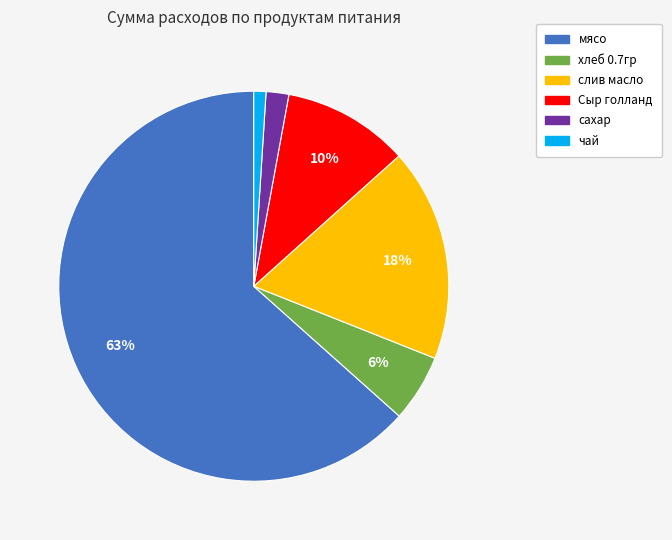

Between чай and мясо, which is larger?

мясо